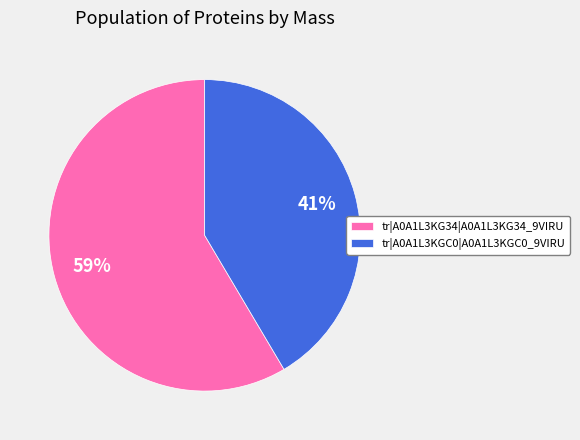

The tr|A0A1L3KG34|A0A1L3KG34_9VIRU slice represents 59% of the pie. True or false?

True